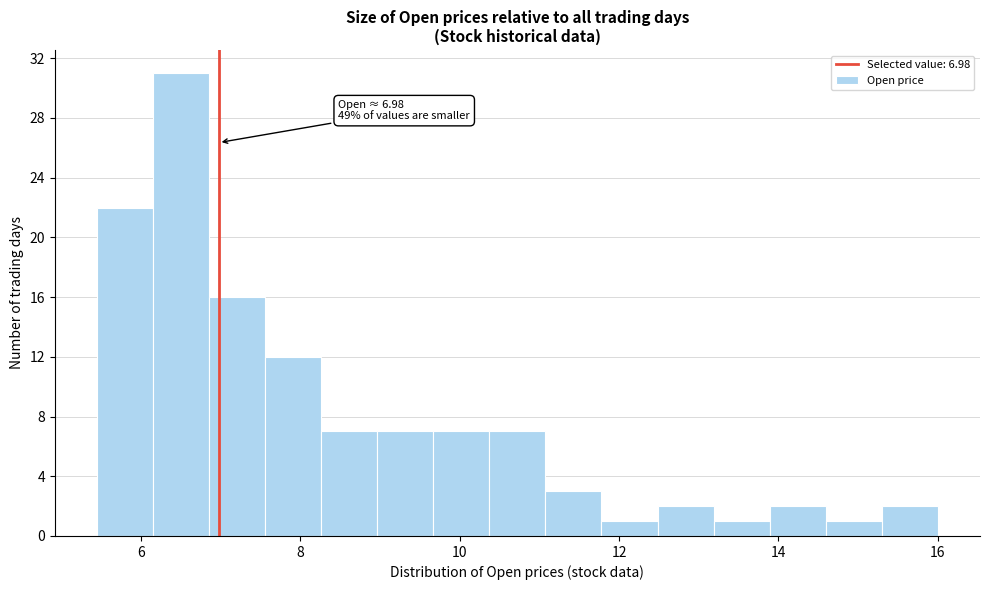

Around what value on the x-axis is the tallest bar? Give the approximate position of its centre, as read against the axis.

6.6